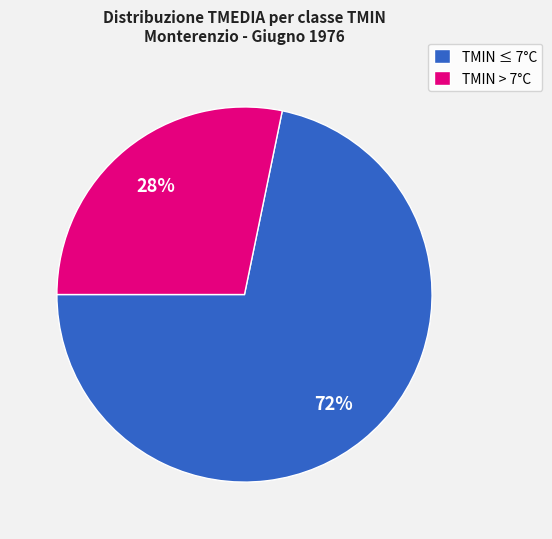

What percentage is the TMIN ≤ 7°C slice, to the nearest percent?

72%